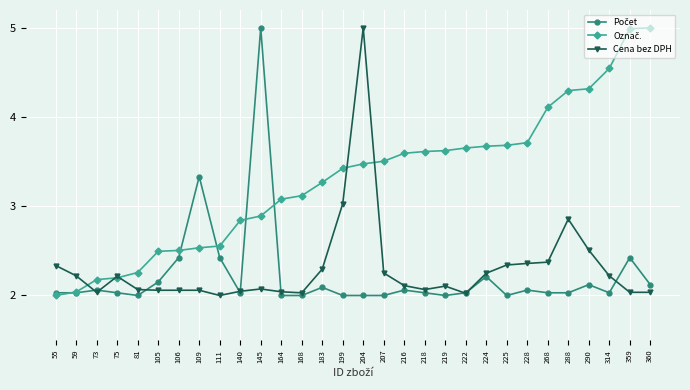

The Cena bez DPH series shows 2.0 at 164. True or false?

True